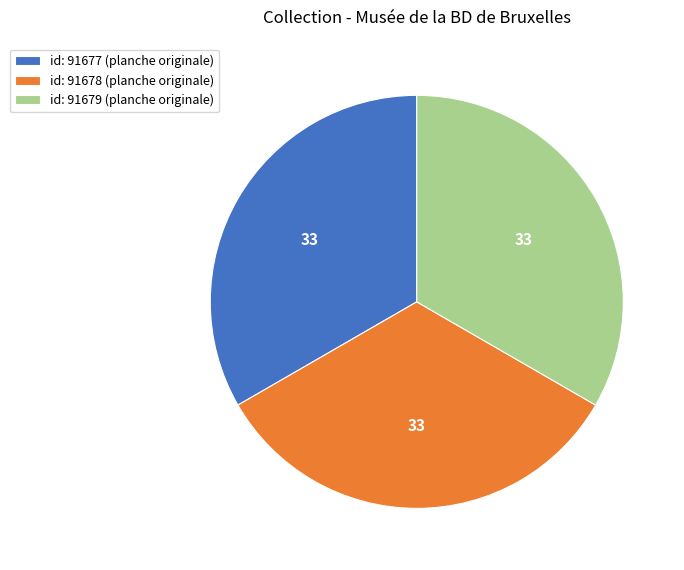

What is the ratio of the value at id: 91679 (planche originale) to the value at id: 91677 (planche originale)?

1.0